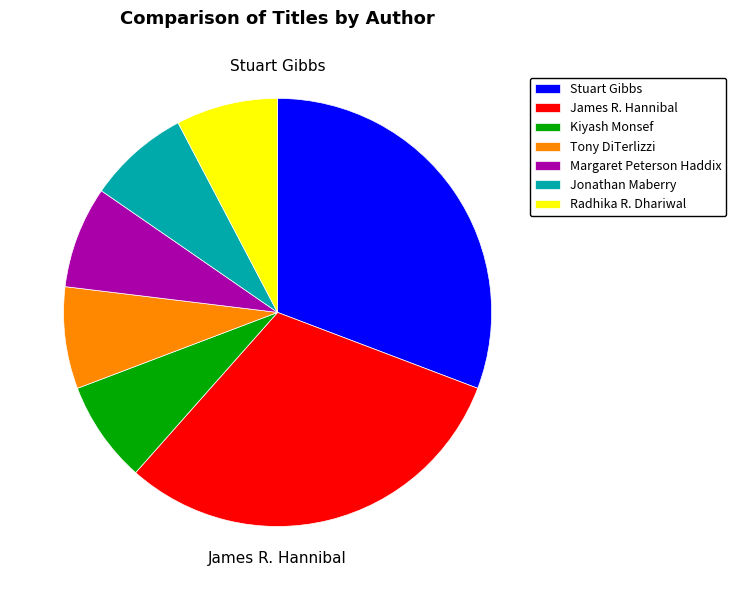

Does Tony DiTerlizzi account for over 50% of the chart?

No